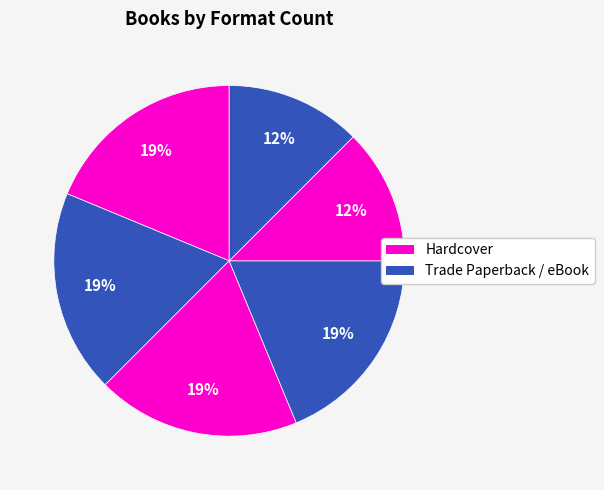

How many slices are in this pie chart?

6